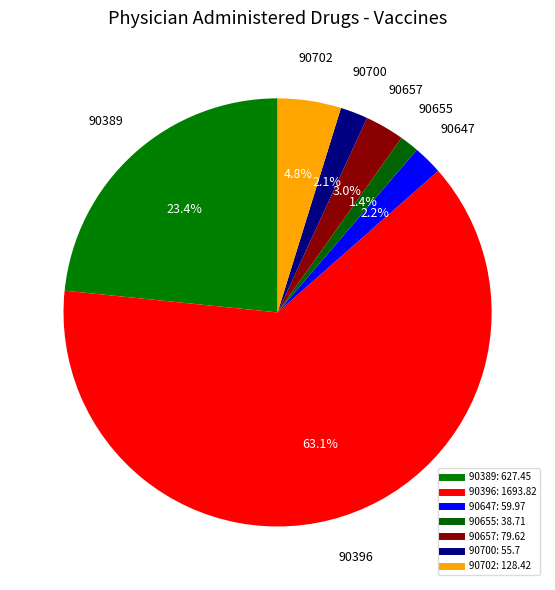

How many slices are in this pie chart?

7